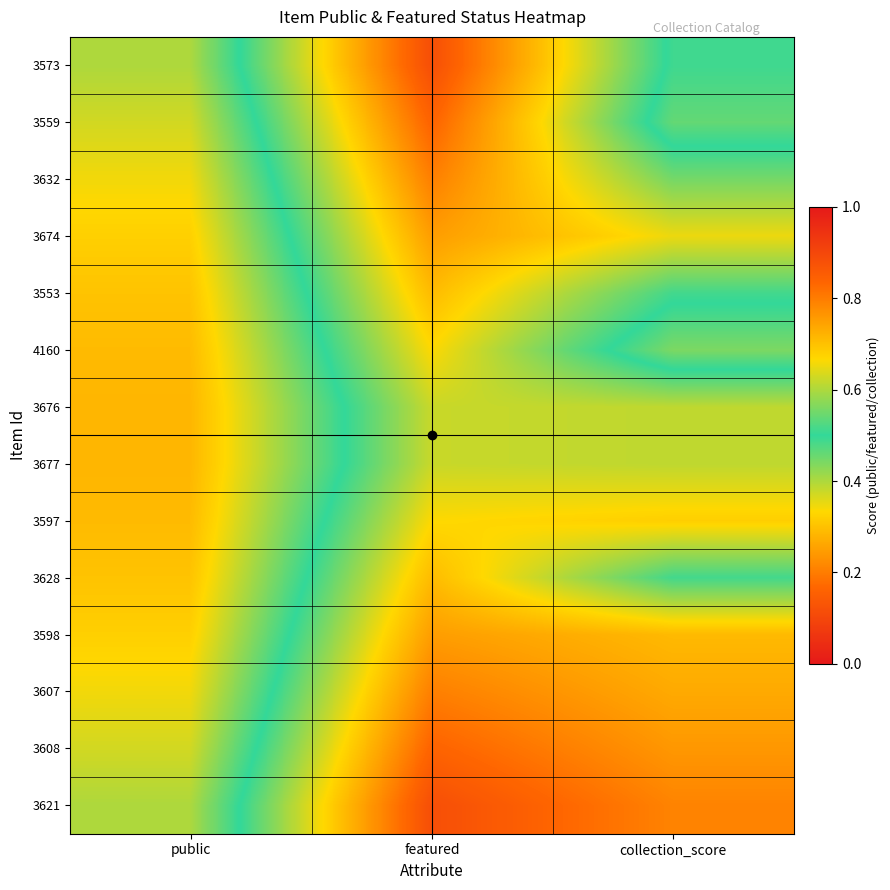

Reading left to right, extract all data points from this chart.

3573: public=0.6	featured=0.1	collection_score=0.5
3559: public=0.6	featured=0.2	collection_score=0.5
3632: public=0.7	featured=0.2	collection_score=0.4
3674: public=0.7	featured=0.2	collection_score=0.3
3553: public=0.7	featured=0.3	collection_score=0.5
4160: public=0.7	featured=0.3	collection_score=0.6
3676: public=0.7	featured=0.4	collection_score=0.4
3677: public=0.7	featured=0.4	collection_score=0.4
3597: public=0.7	featured=0.3	collection_score=0.3
3628: public=0.7	featured=0.3	collection_score=0.5
3598: public=0.7	featured=0.2	collection_score=0.3
3607: public=0.7	featured=0.2	collection_score=0.3
3608: public=0.6	featured=0.2	collection_score=0.2
3621: public=0.6	featured=0.1	collection_score=0.2